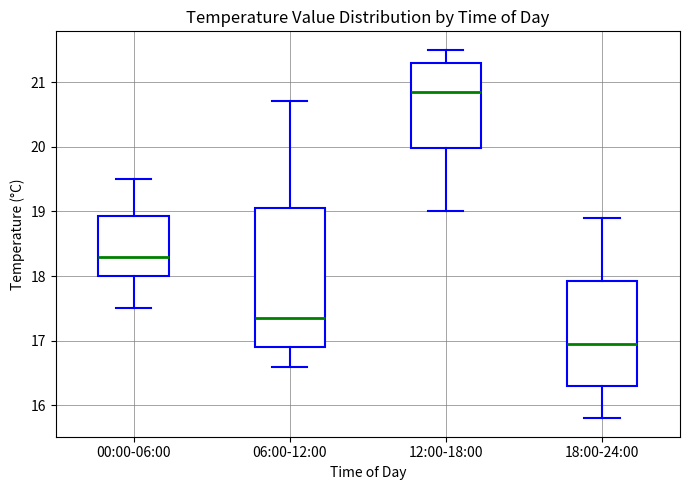

Comparing the boxes themselves (not the whiskers), which one is the tallest?

06:00-12:00